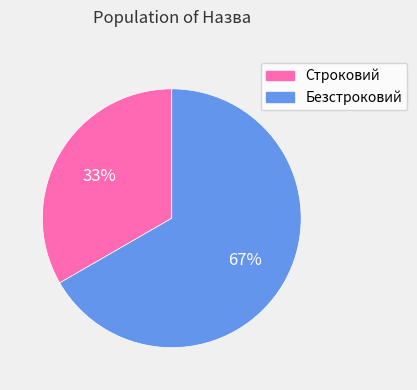

Rank the categories by value from lowest to highest.

Строковий, Безстроковий